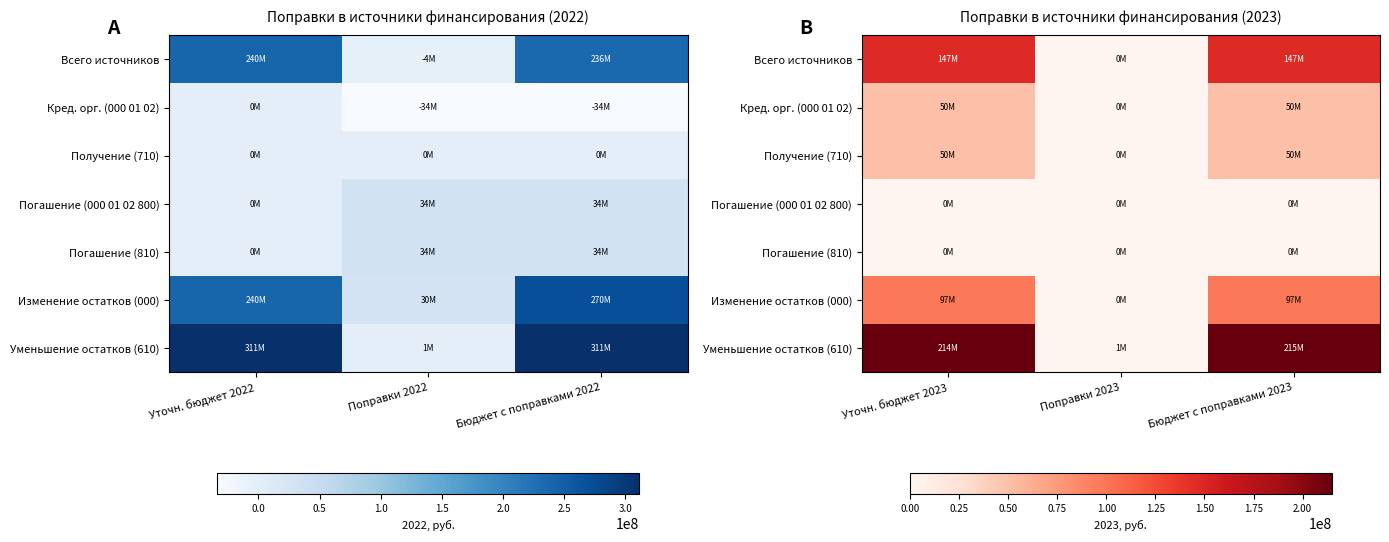

Is the value of Погашение (810) at Уточн. бюджет 2023 greater than the value of Всего источников at Уточн. бюджет 2023?

No